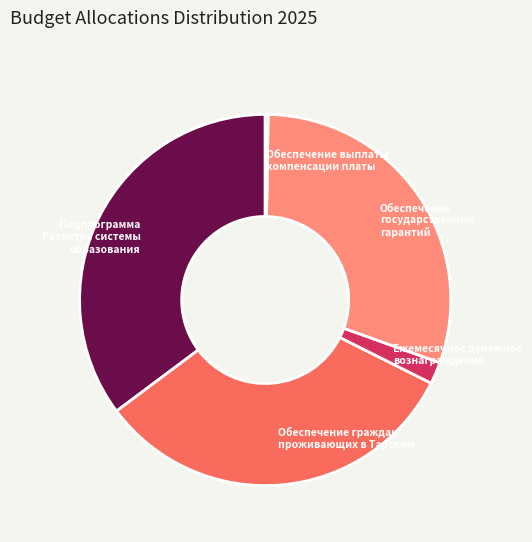

Which slice is the largest?

Подпрограмма Развитие системы образования